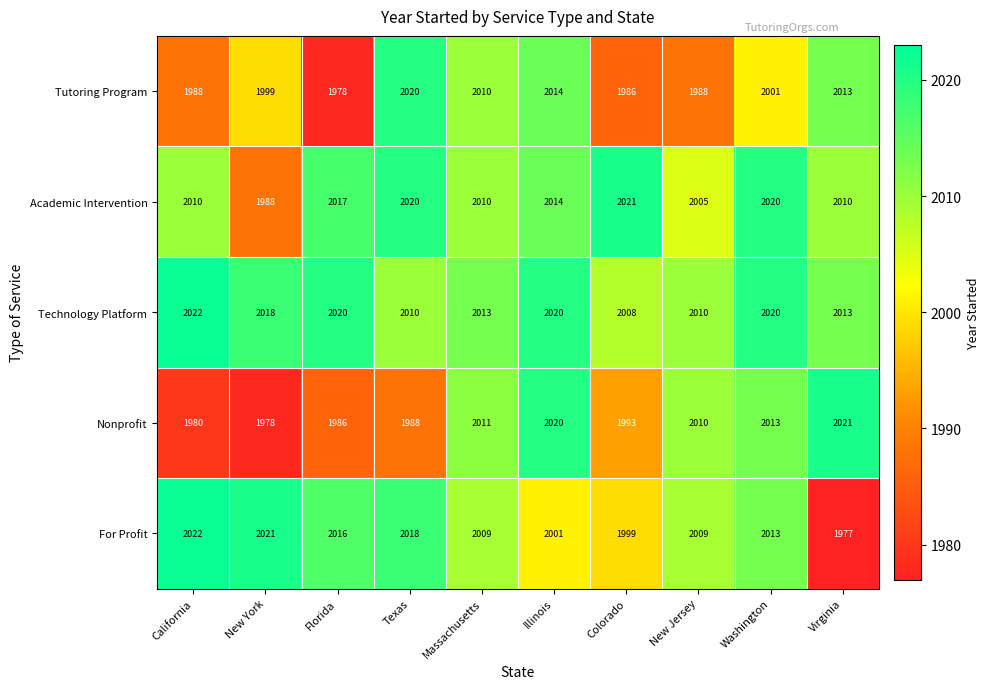

At which label does Technology Platform first exceed 2018?

California